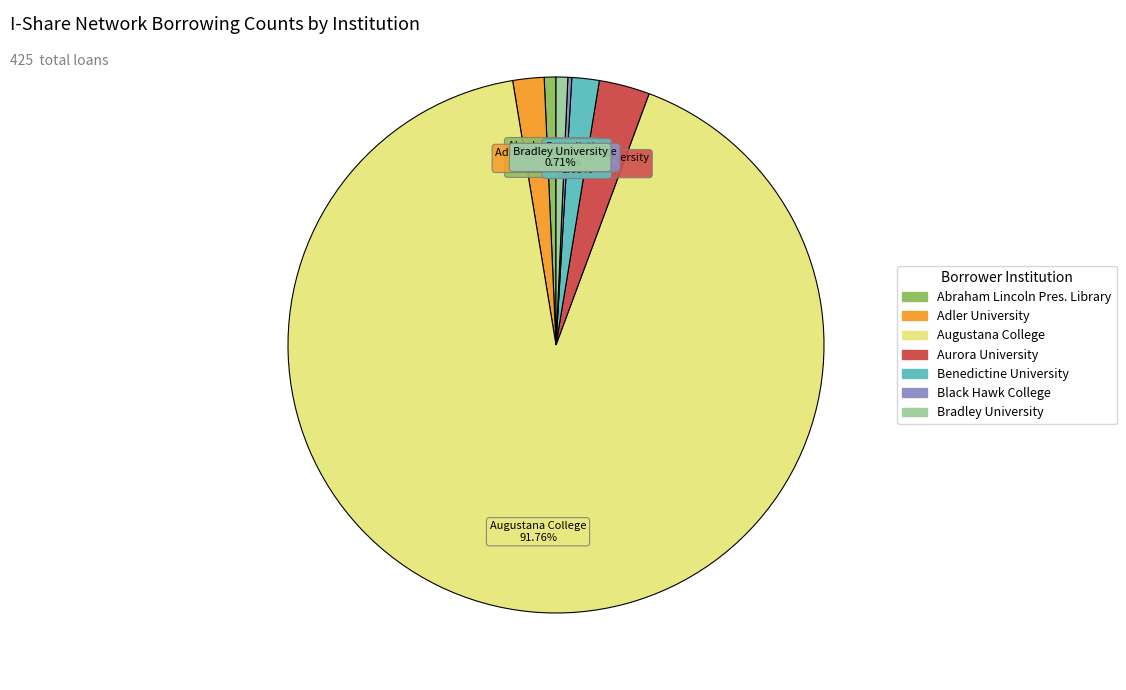

Is there a majority slice in this chart?

Yes